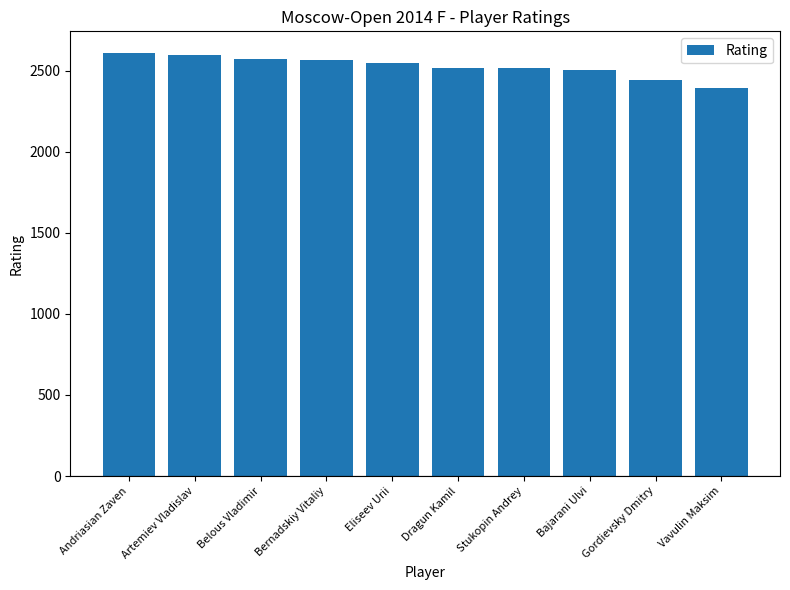

What is the greatest value displayed?

2611